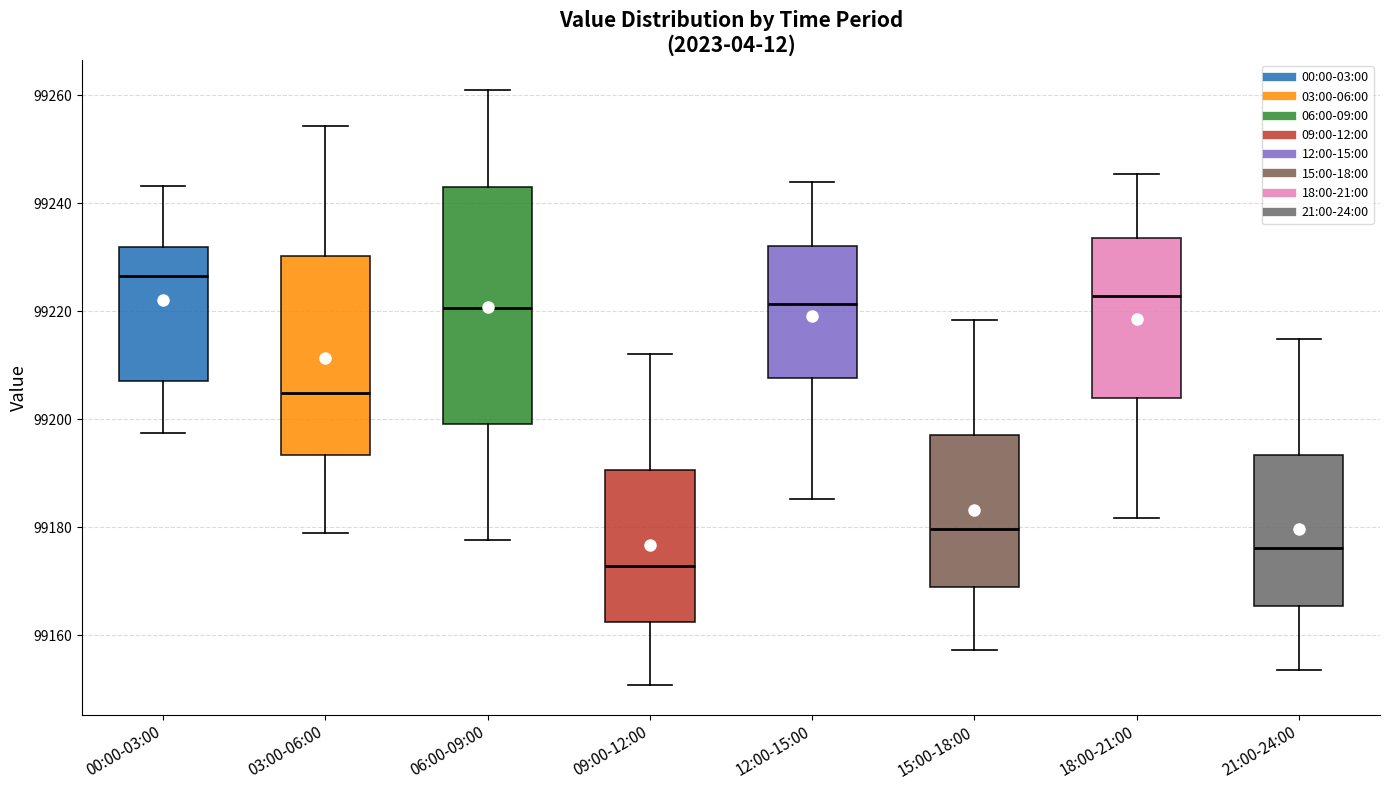

Comparing the boxes themselves (not the whiskers), which one is the tallest?

06:00-09:00